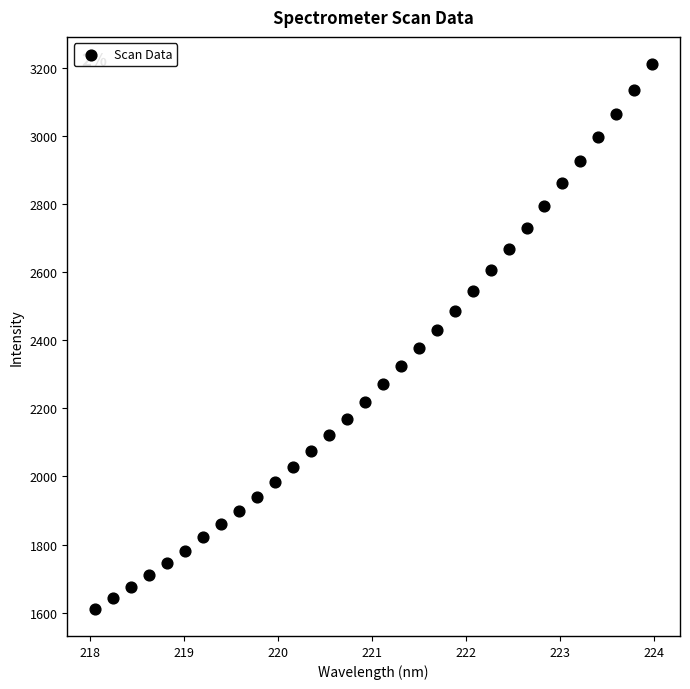

What is the range of Y values (max minus min)?

1599.4